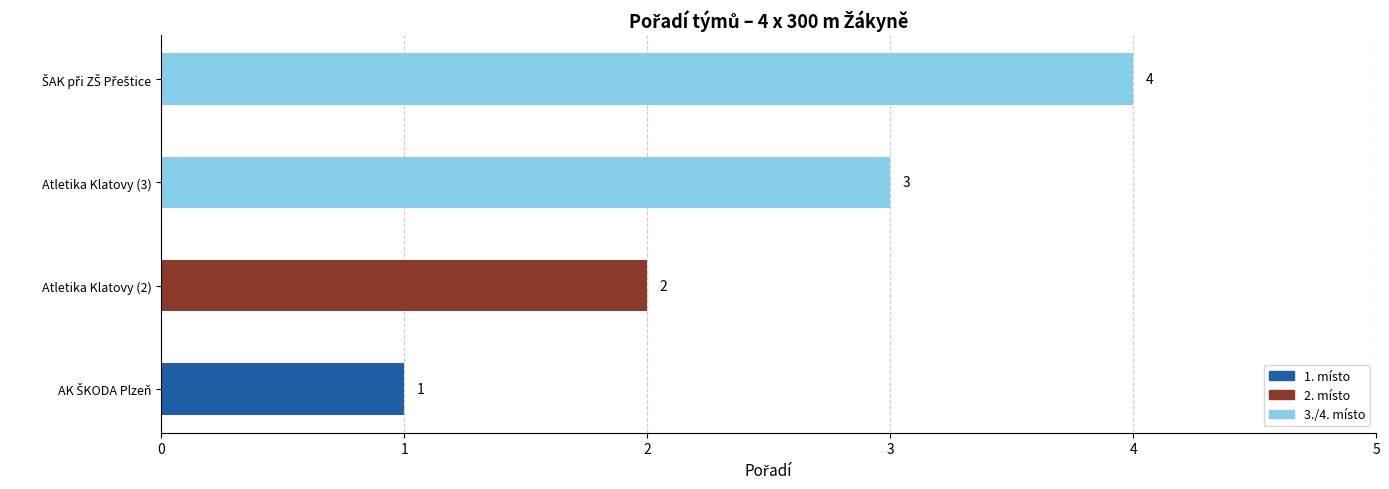

How many values are between 2 and 4?

3